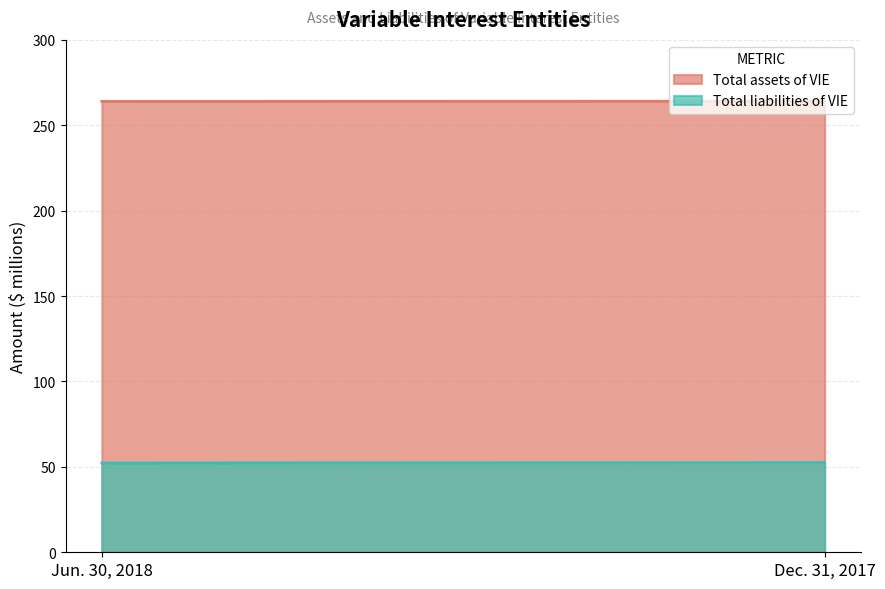

At which category does the chart reach its peak across all series?

Dec. 31, 2017